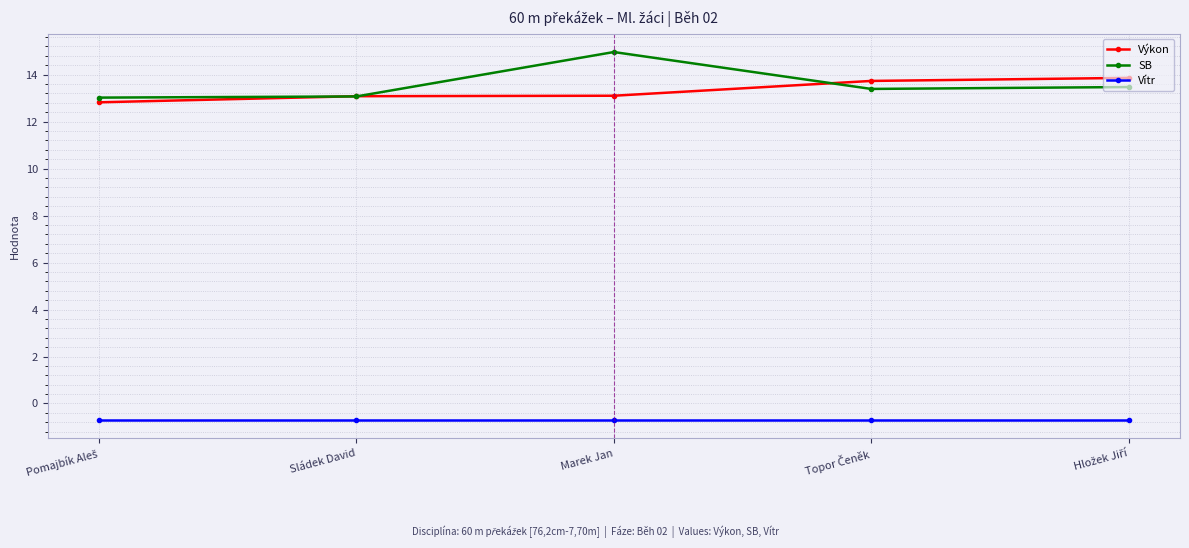

Rank the series by their maximum value, from highest to lowest.

SB, Výkon, Vítr